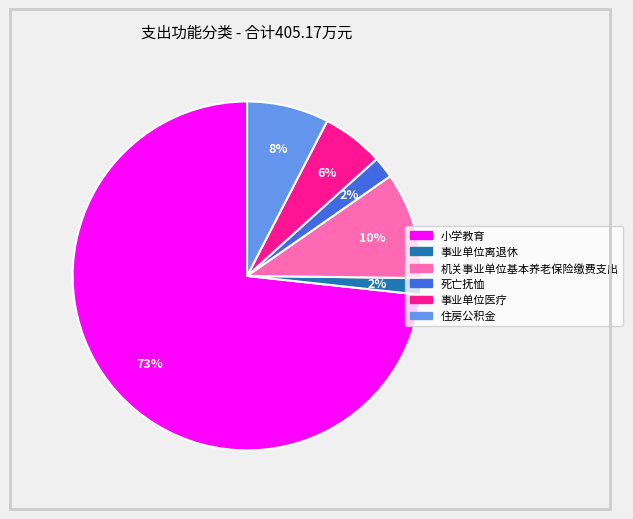

Combined, do 小学教育 and 事业单位离退休 account for over 50%?

Yes